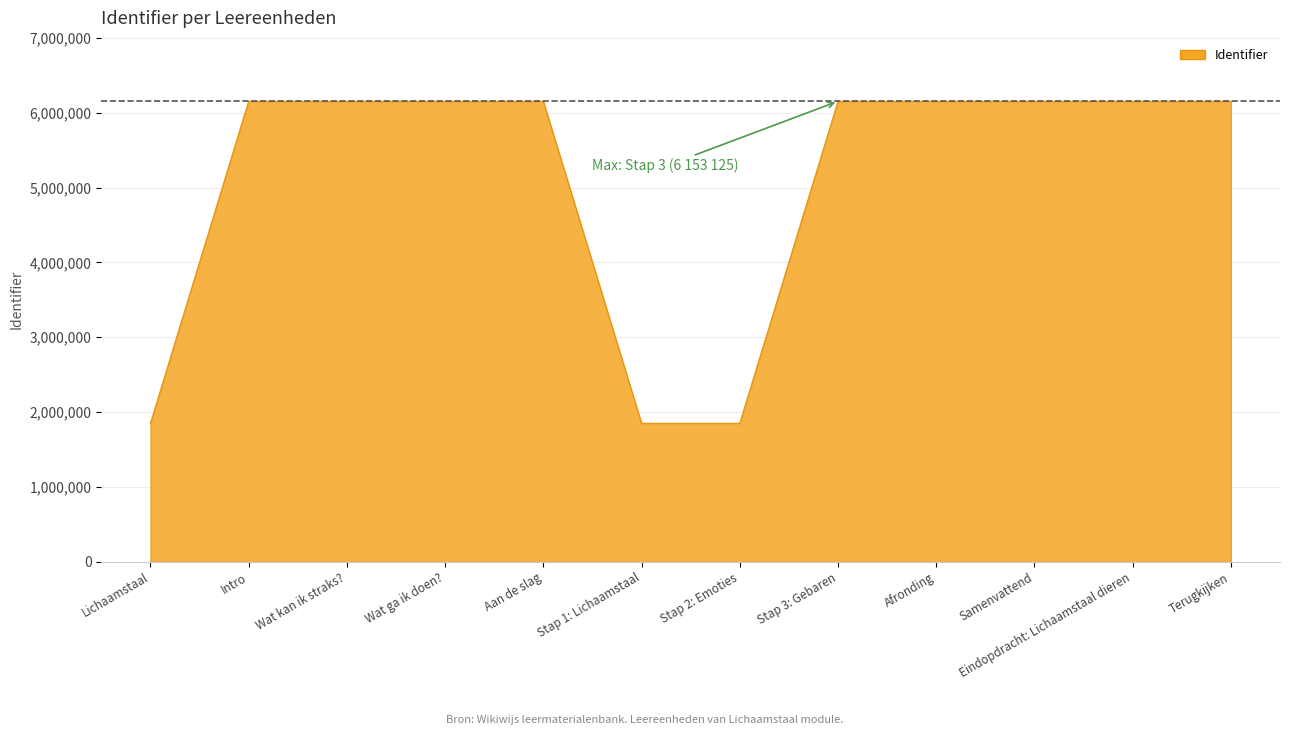

What is the ratio of the value at Wat kan ik straks? to the value at Intro?

1.0